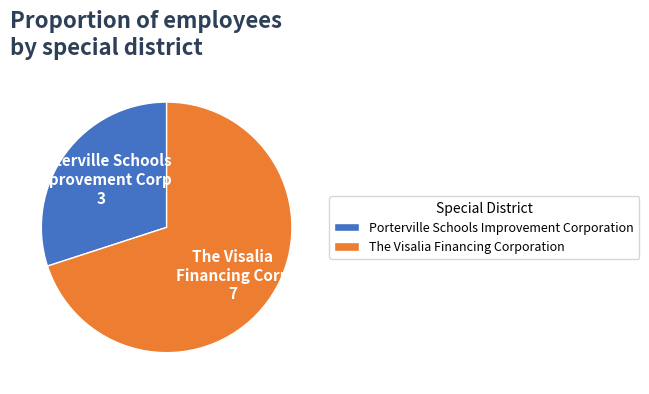

Which has a higher value, Porterville Schools Improvement Corporation or The Visalia Financing Corporation?

The Visalia Financing Corporation